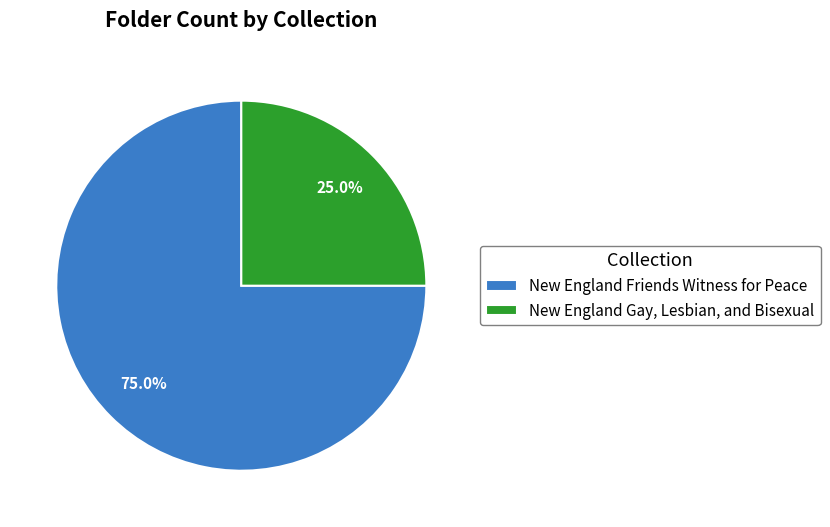

How many slices are in this pie chart?

2